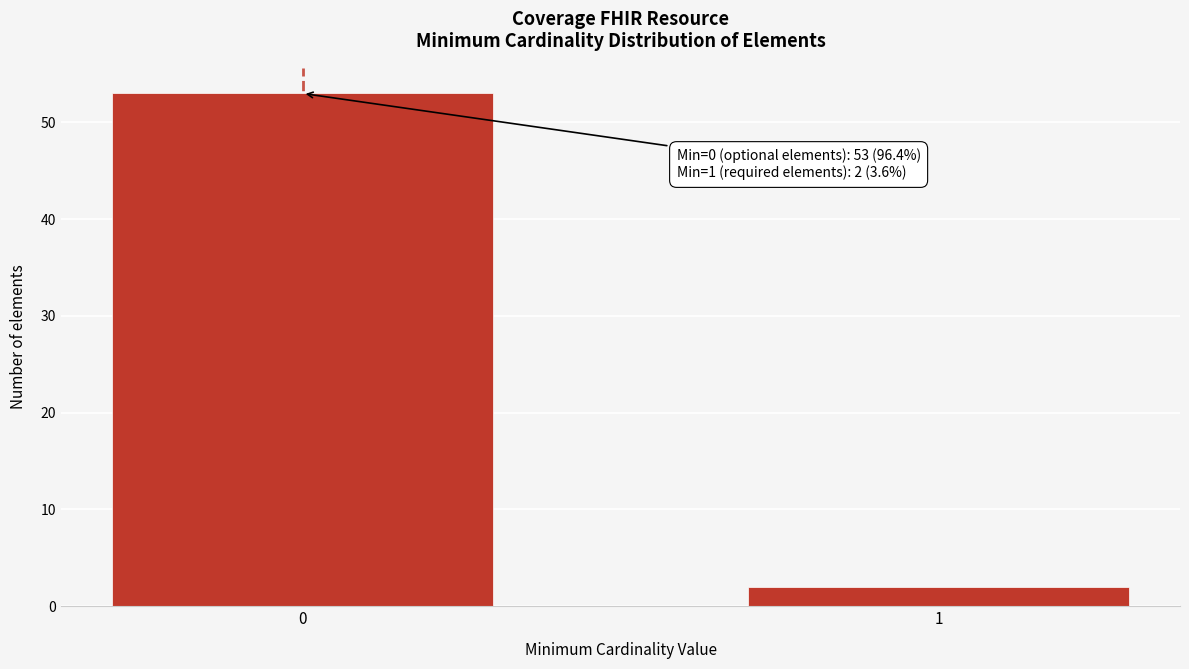

Reading left to right, extract all data points from this chart.

0=53	1=2